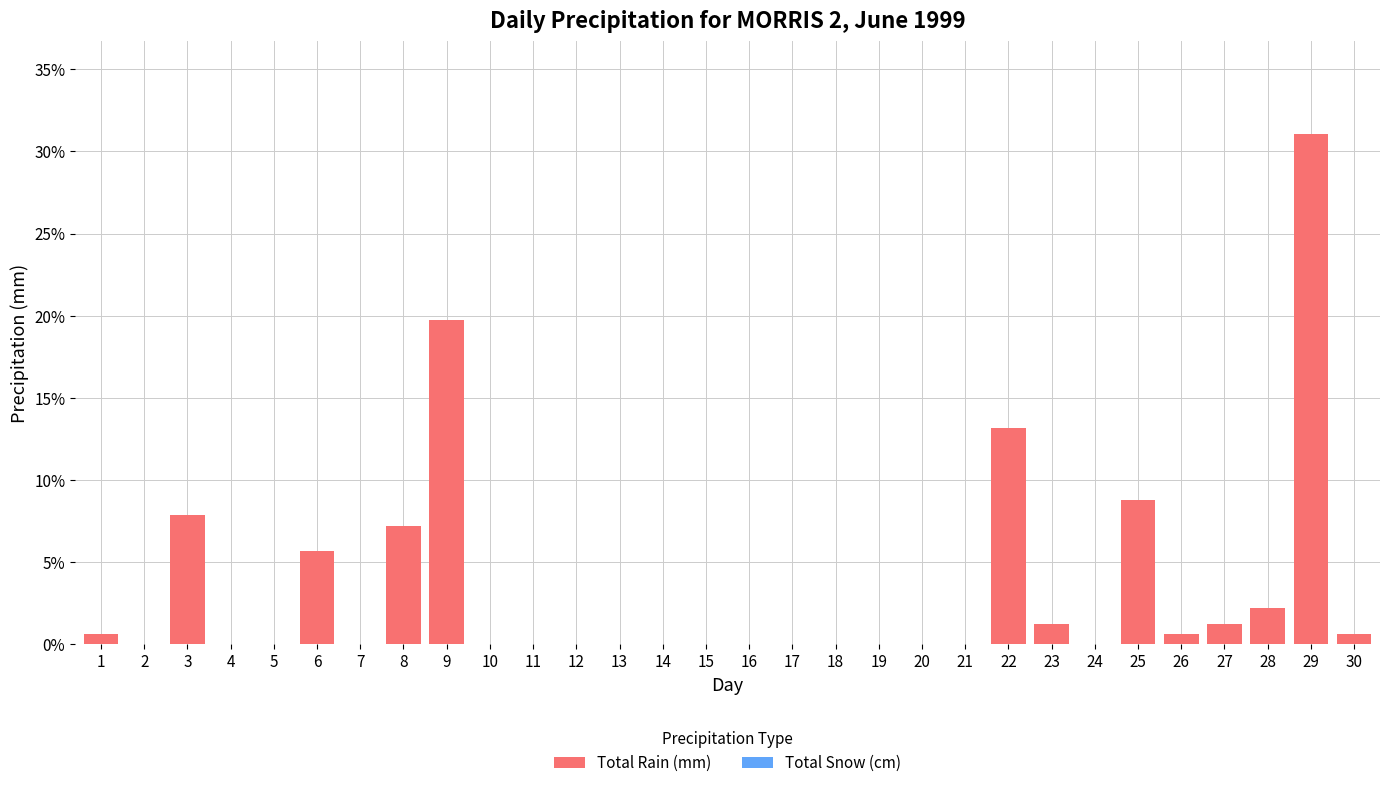

Reading right to left, transcribe all the data shown in this chart.

30=0.6	29=31.0	28=2.2	27=1.3	26=0.6	25=8.8	24=0.0	23=1.3	22=13.2	21=0.0	20=0.0	19=0.0	18=0.0	17=0.0	16=0.0	15=0.0	14=0.0	13=0.0	12=0.0	11=0.0	10=0.0	9=19.7	8=7.2	7=0.0	6=5.6	5=0.0	4=0.0	3=7.8	2=0.0	1=0.6